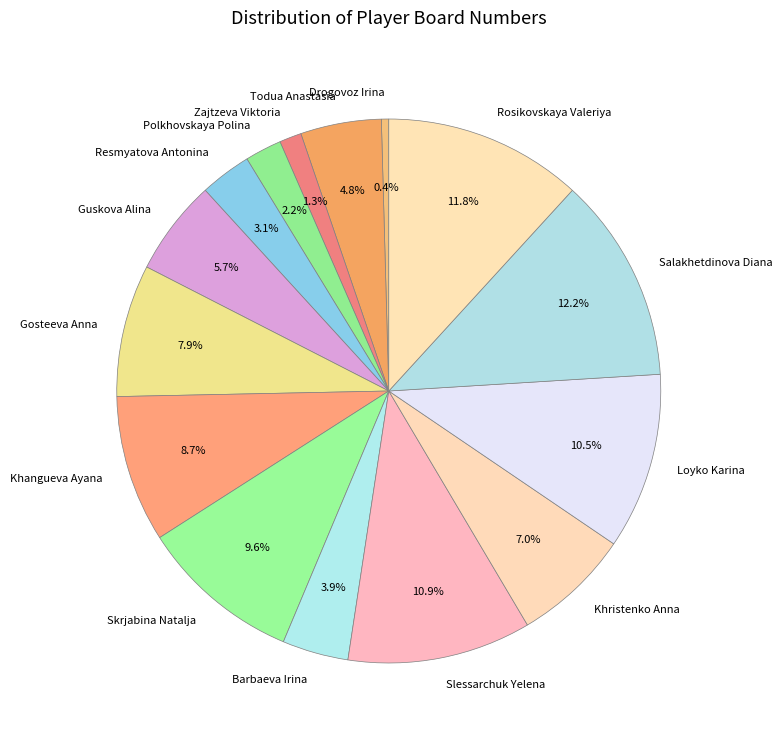

Count the number of slices in the pie.

15